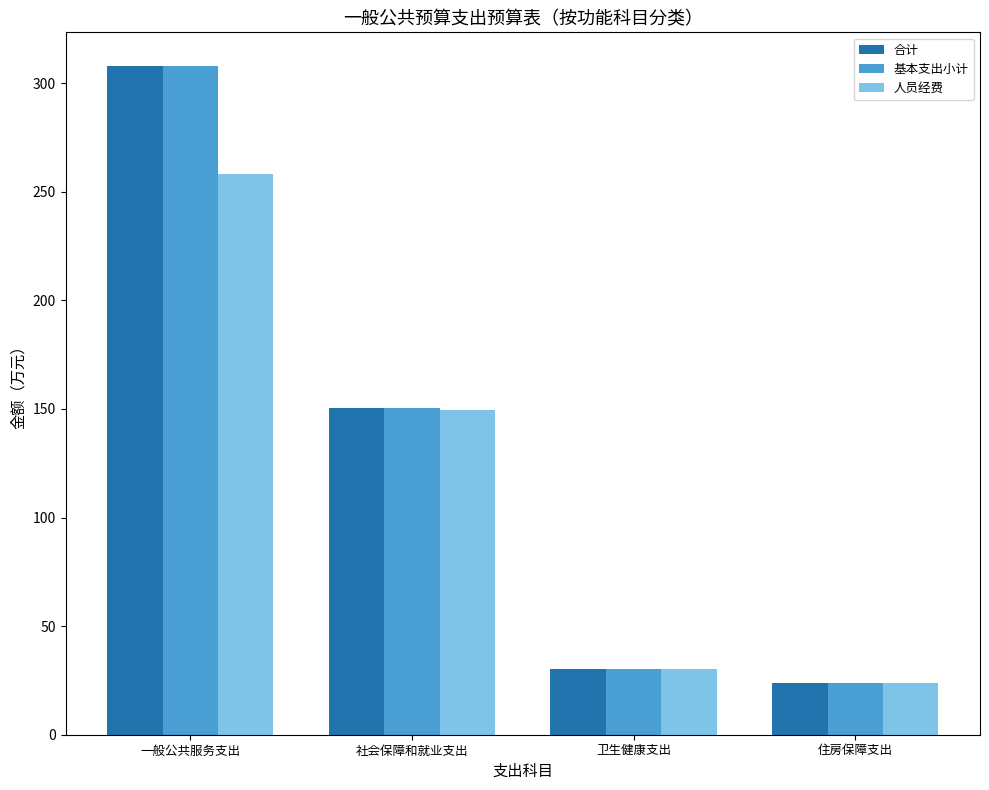

True or false: 基本支出小计 has a value of 20.1 at 卫生健康支出.

False